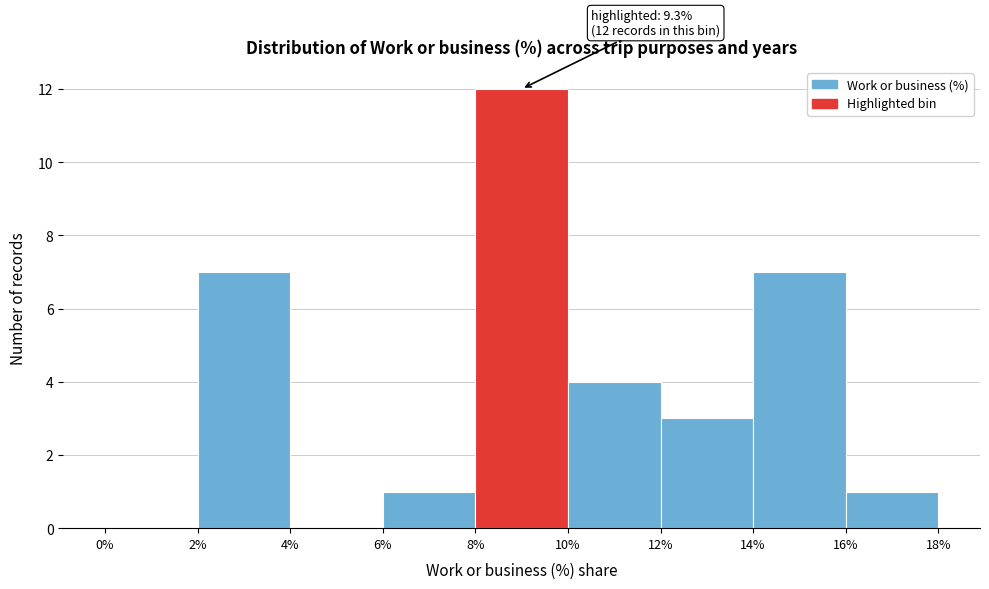

Over which range of the x-axis is the bar tallest?

8% to 10%